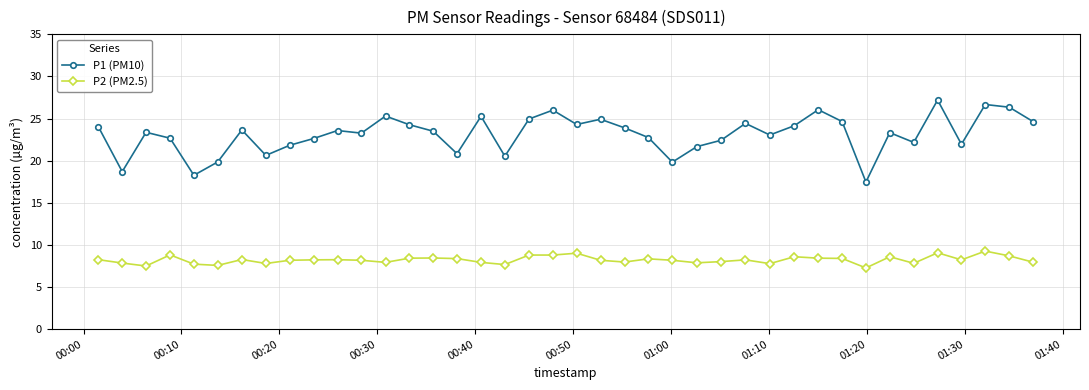

What is the value of the P2 (PM2.5) point at the 8th from the left?

7.8